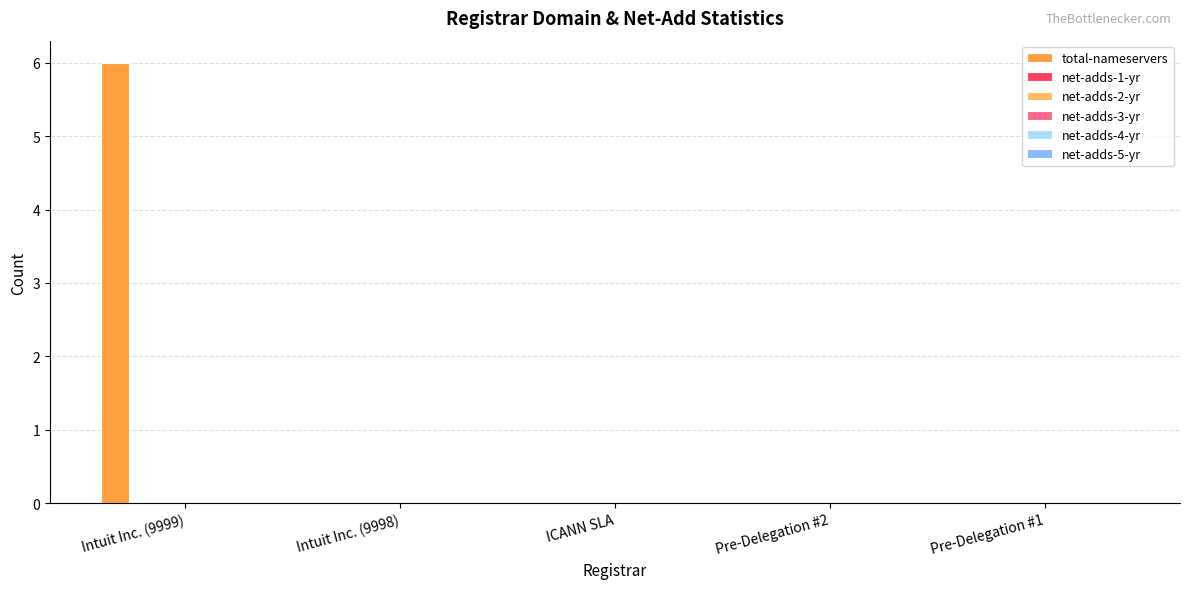

What is the maximum value shown in the chart?

6